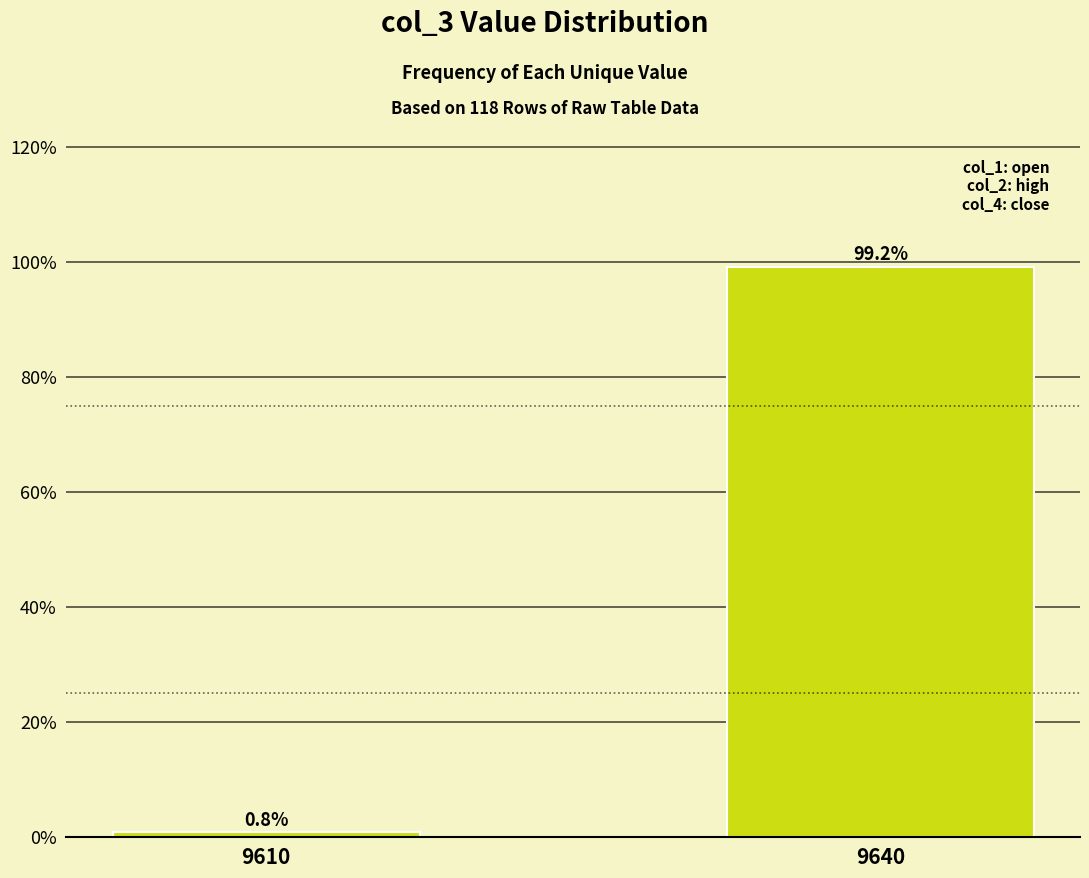

How many distinct data groups are displayed?

1